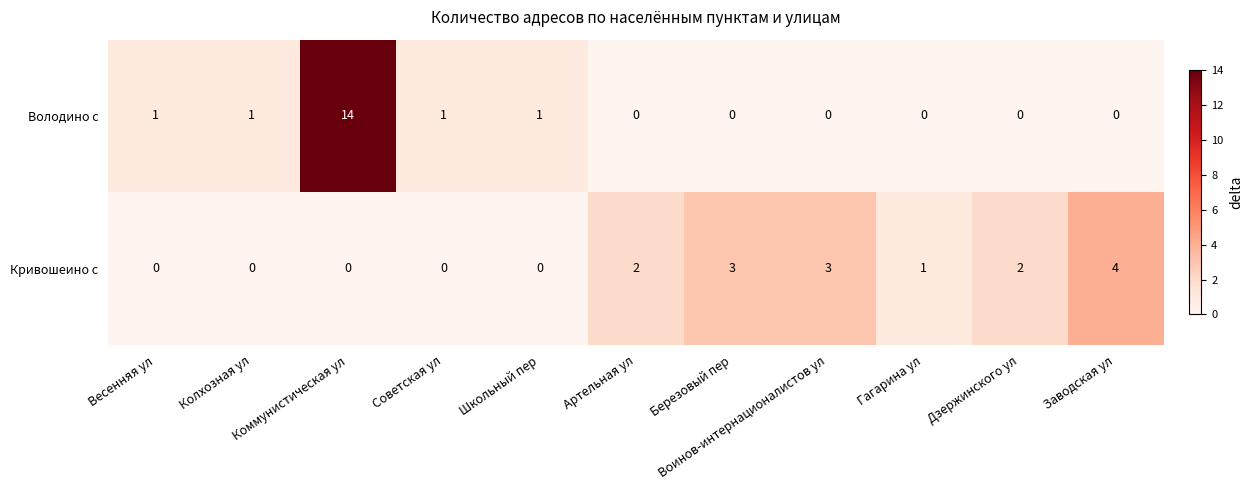

Which series has the largest total across all categories?

Володино с